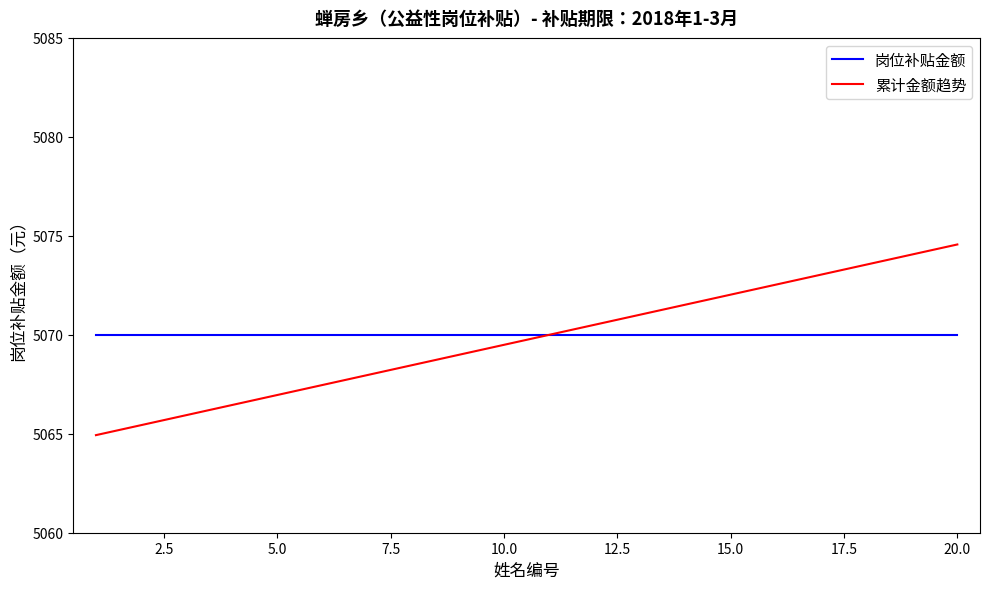

What is the maximum value shown in the chart?

5074.6